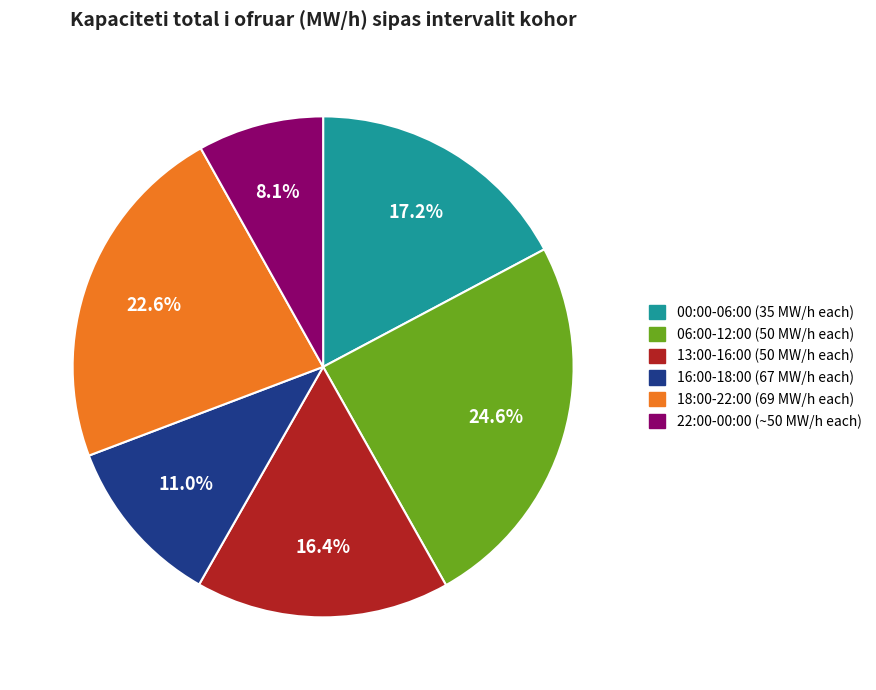

How many segments does this pie chart have?

6